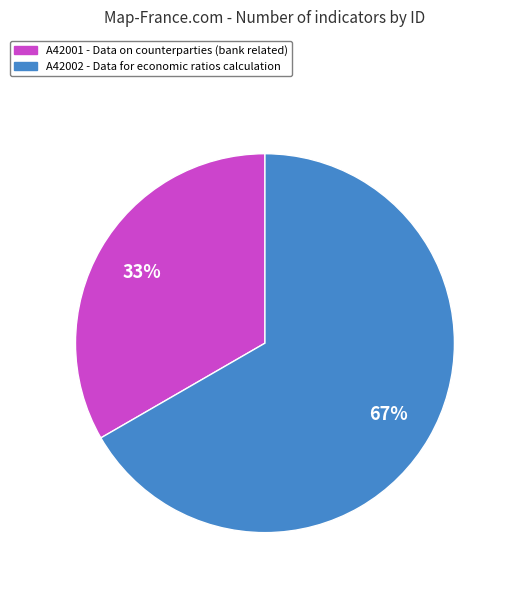

Is the sum of A42002 and A42001 greater than half?

Yes